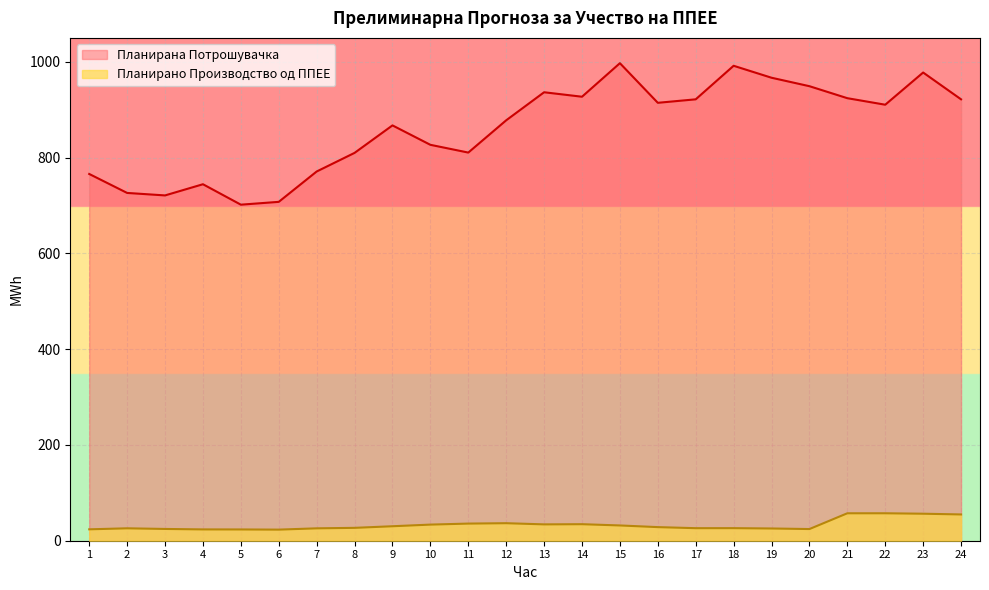

Is the value of Планирана Потрошувачка at 18 greater than the value of Планирано Производство од ППЕЕ at 8?

Yes